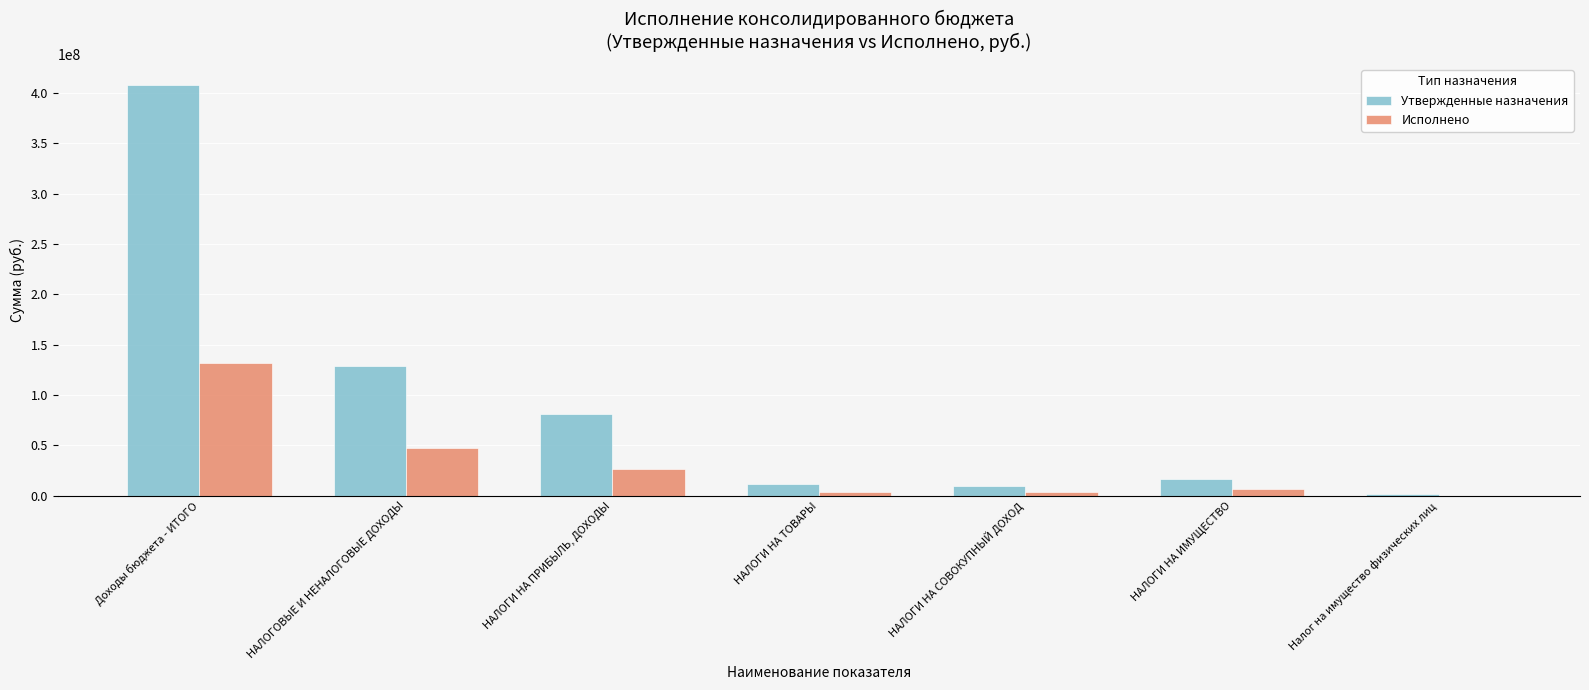

True or false: Утвержденные назначения has a value of 81081100.0 at НАЛОГИ НА ПРИБЫЛЬ, ДОХОДЫ.

True